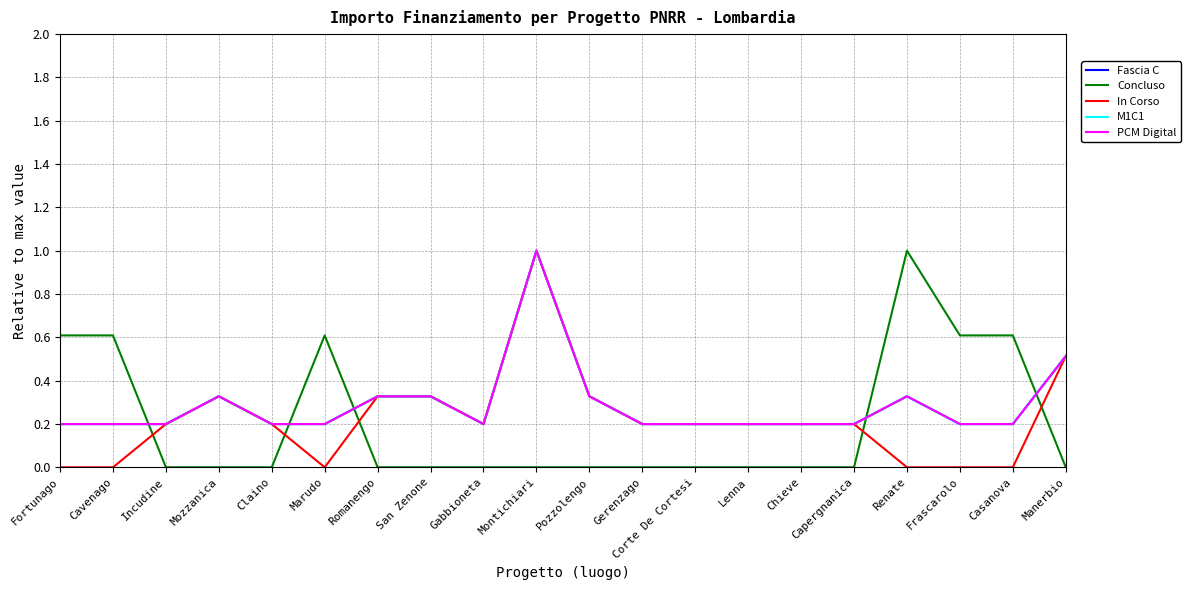

Between which two adjacent categories do Fascia C and Concluso first intersect?

Cavenago and Incudine